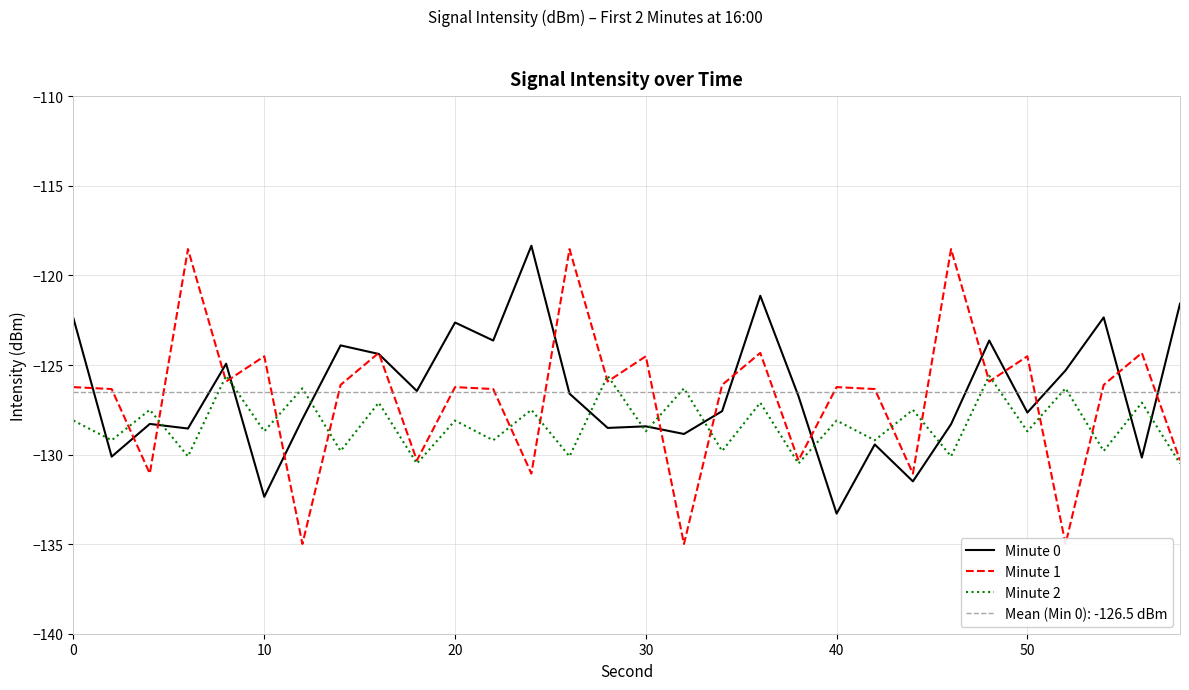

True or false: Minute 2 has a value of -69.9 at 50.

False